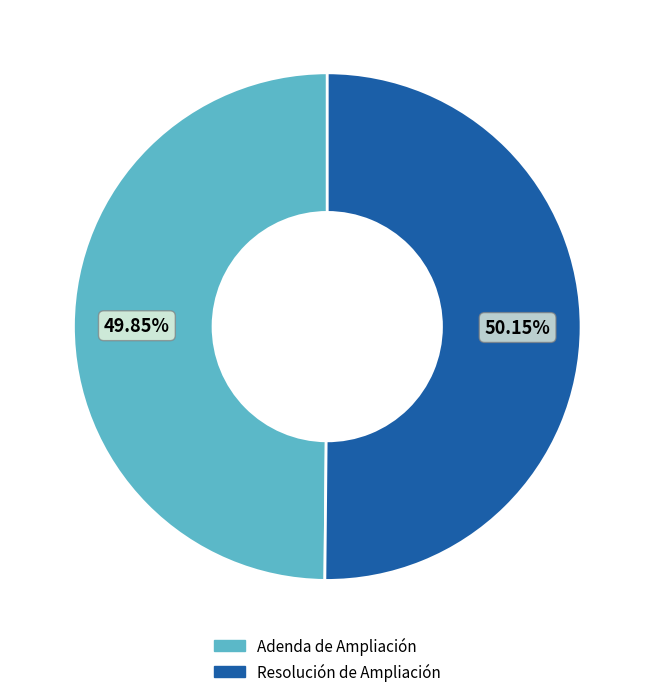

What is the ratio of the value at Resolución de Ampliación to the value at Adenda de Ampliación?

1.0